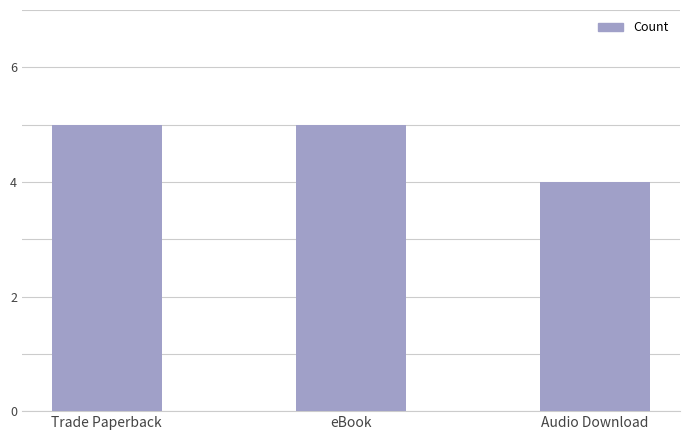

True or false: the data shows 2 at Trade Paperback.

False